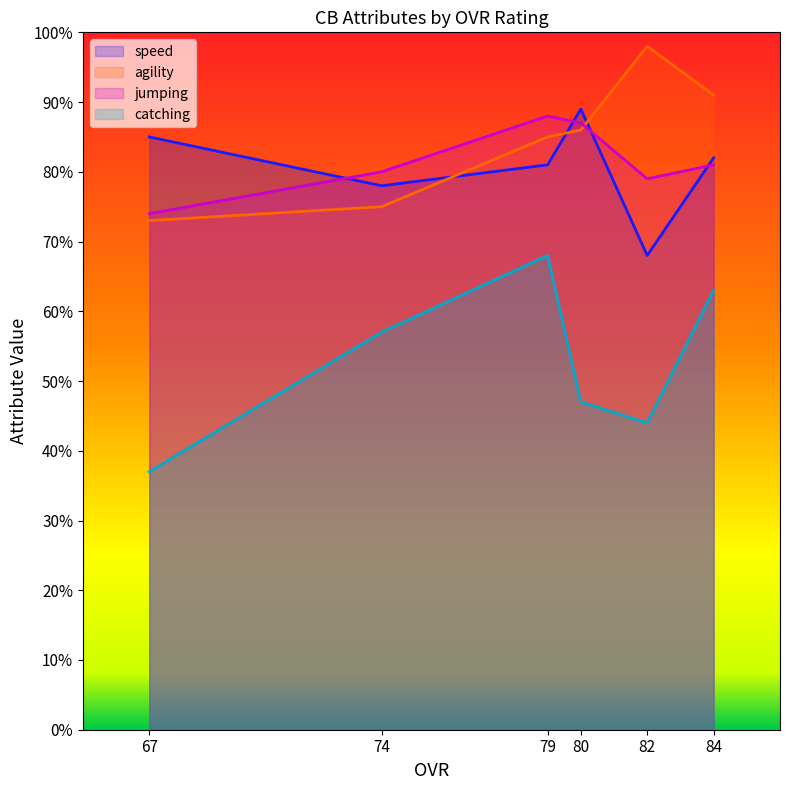

Reading left to right, list all the values displayed in this chart.

speed: 84=82	82=68	80=89	79=81	74=78	67=85
agility: 84=91	82=98	80=86	79=85	74=75	67=73
jumping: 84=81	82=79	80=87	79=88	74=80	67=74
catching: 84=63	82=44	80=47	79=68	74=57	67=37